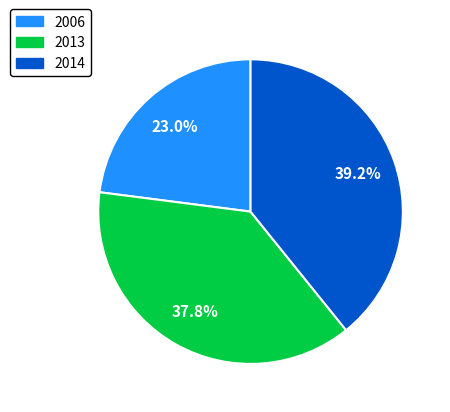

What percentage is the 2014 slice, to the nearest percent?

39%